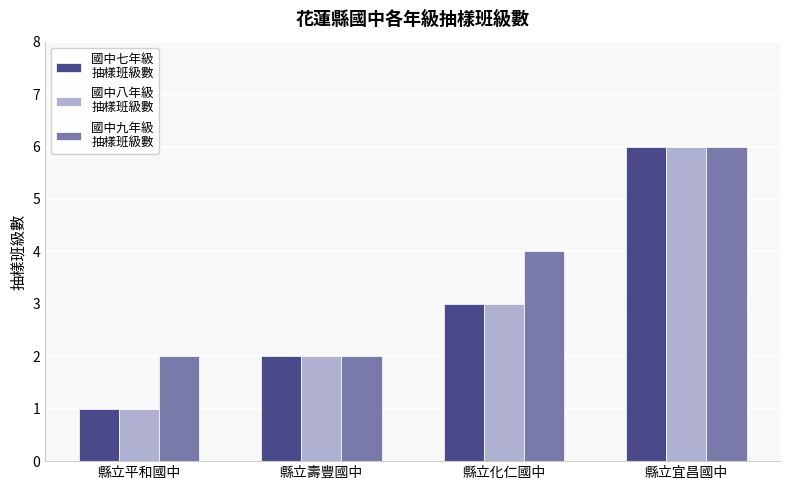

What is the maximum value shown in the chart?

6